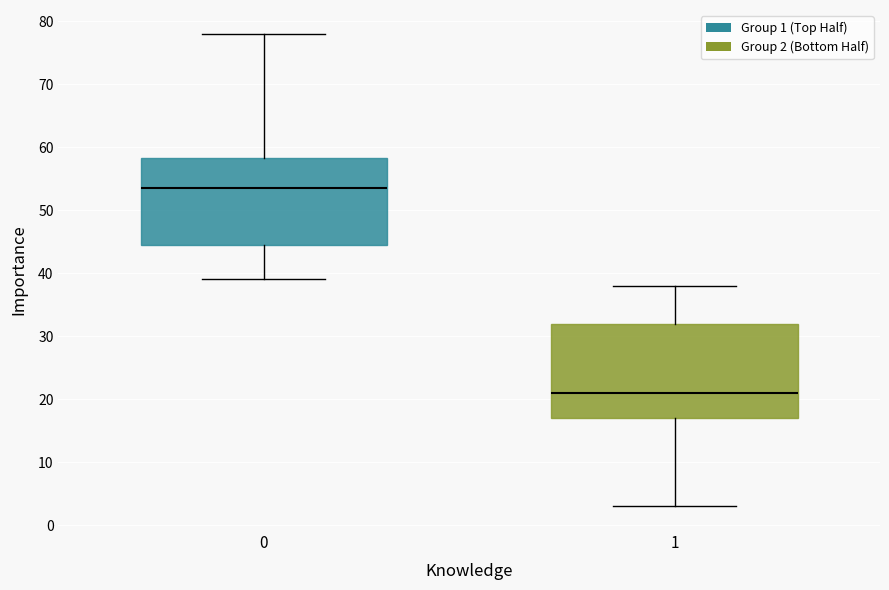

Where does the median line of the box at x = 1 sit on the y-axis? The values are not printed on the chart, so give them approximately, as read against the axis.

21